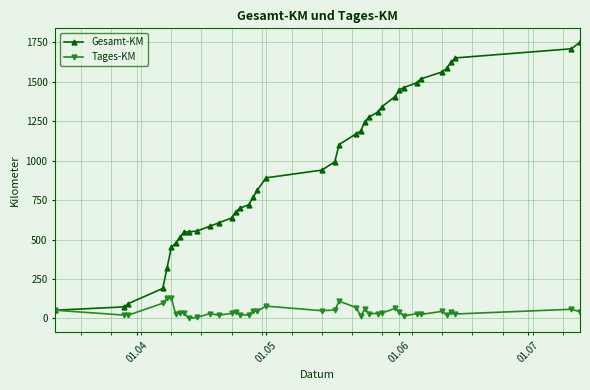

Which series has the largest total across all categories?

Gesamt-KM